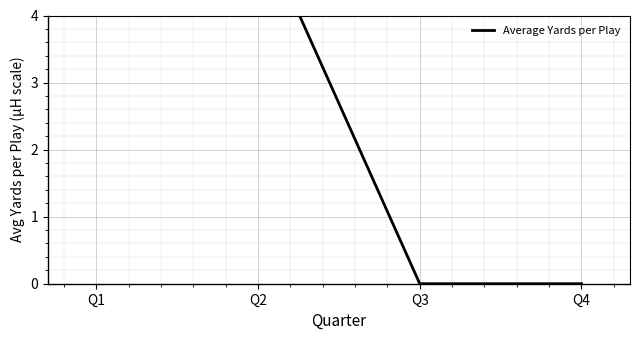

What is the difference between the maximum and minimum values?

5.4